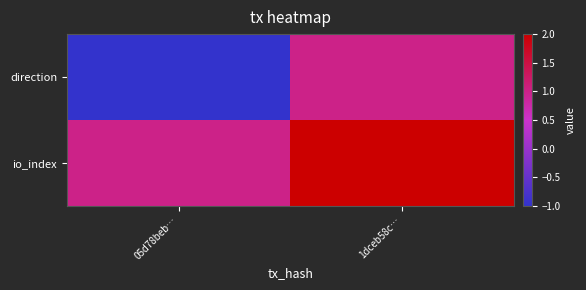

Which series has the largest range (max minus min)?

direction